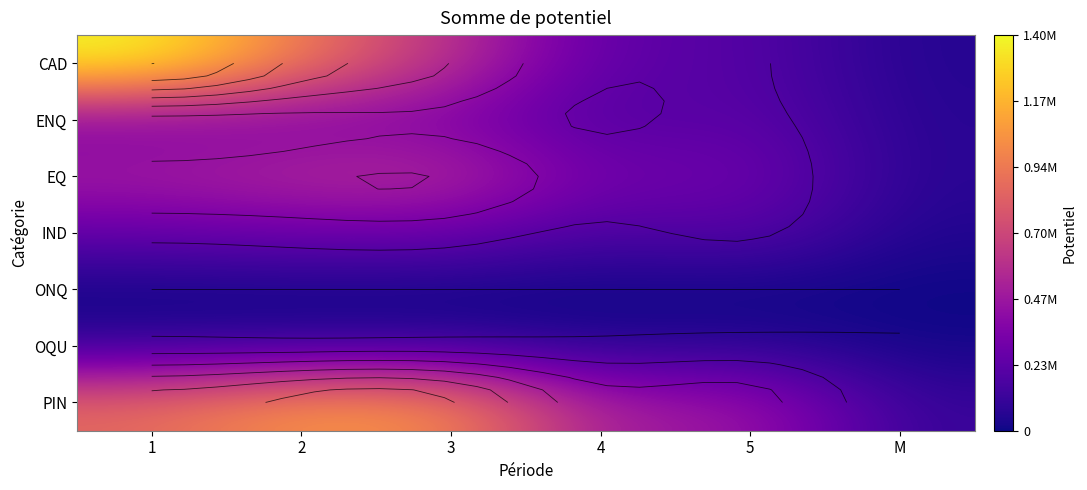

Rank the series at 1 from lowest to highest value.

ONQ, OQU, IND, ENQ, EQ, PIN, CAD